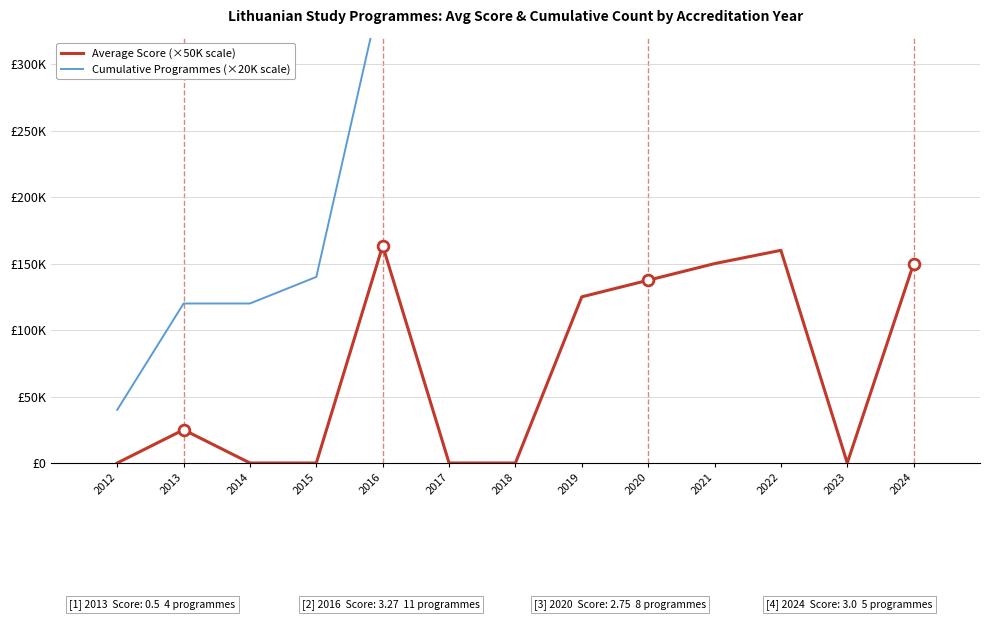

At how many categories does at least one series exceed 796694?

3